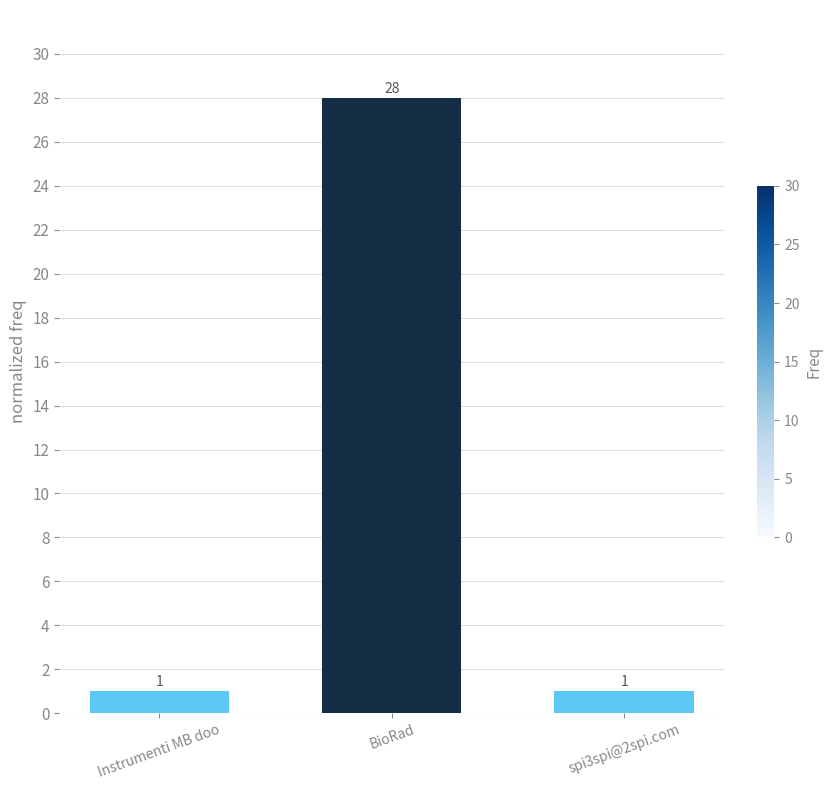

What is the ratio of the value at spi3spi@2spi.com to the value at Instrumenti MB doo?

1.0